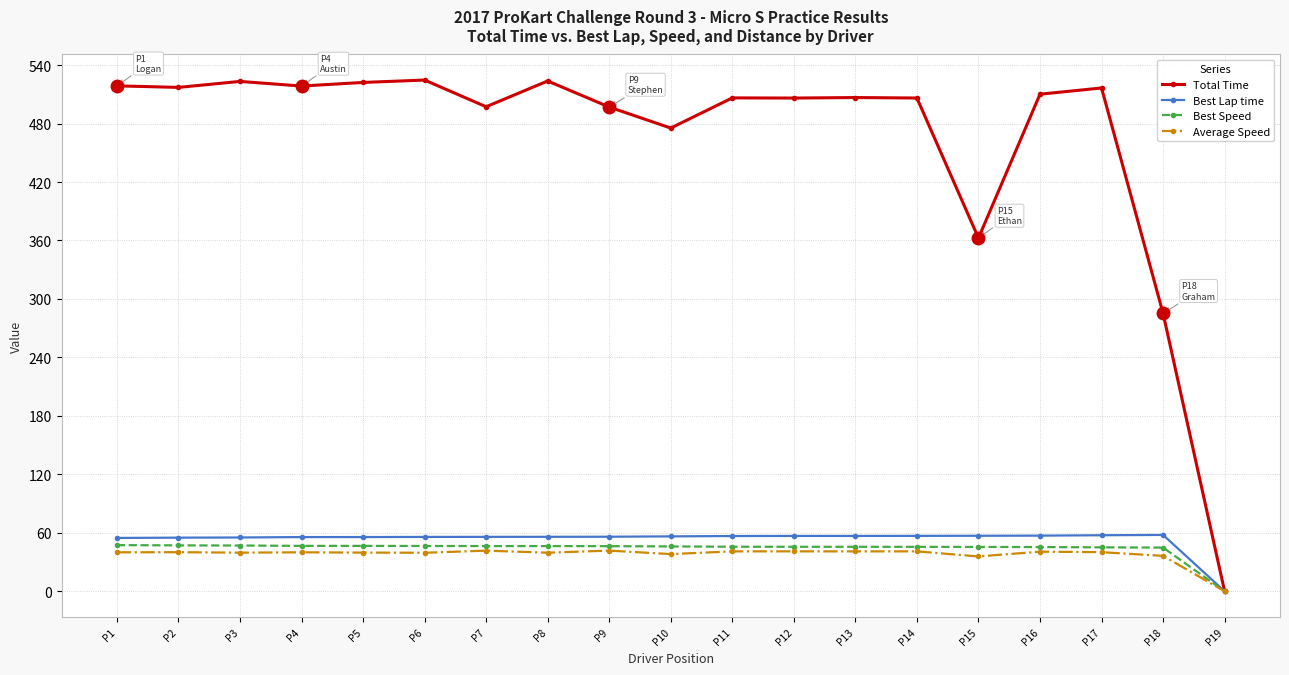

What is the difference between the highest and lowest values at P8?

484.1